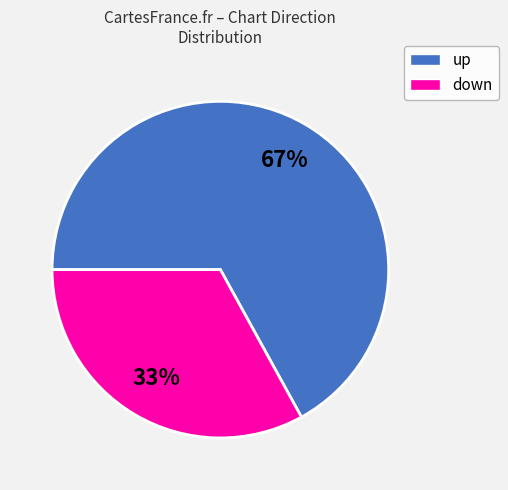

To the nearest percent, what is the difference between the largest and smallest slice percentages?

34%